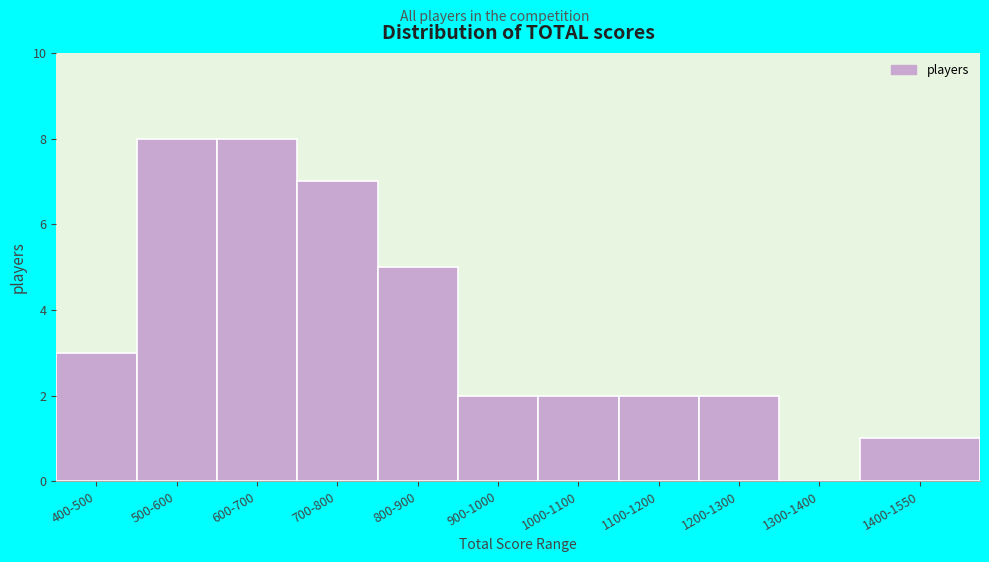

Reading left to right, transcribe all the data shown in this chart.

400-500=3	500-600=8	600-700=8	700-800=7	800-900=5	900-1000=2	1000-1100=2	1100-1200=2	1200-1300=2	1300-1400=0	1400-1550=1